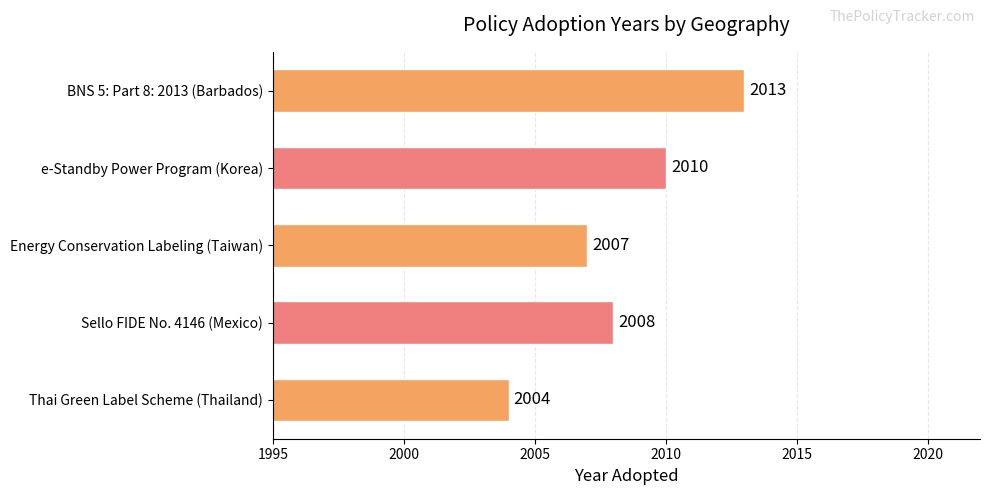

What is the ratio of the value at Energy Conservation Labeling (Taiwan) to the value at BNS 5: Part 8: 2013 (Barbados)?

1.0